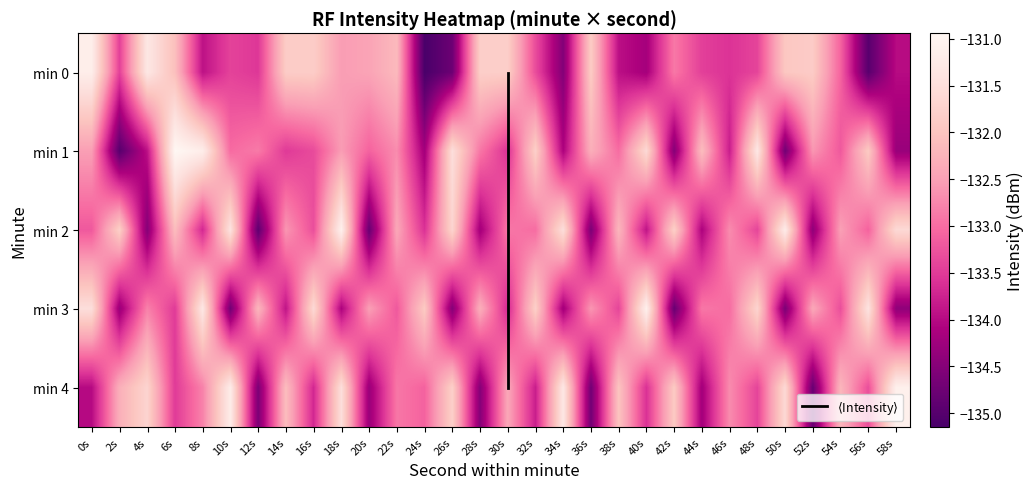

How many data points in 3 are above -132?

8